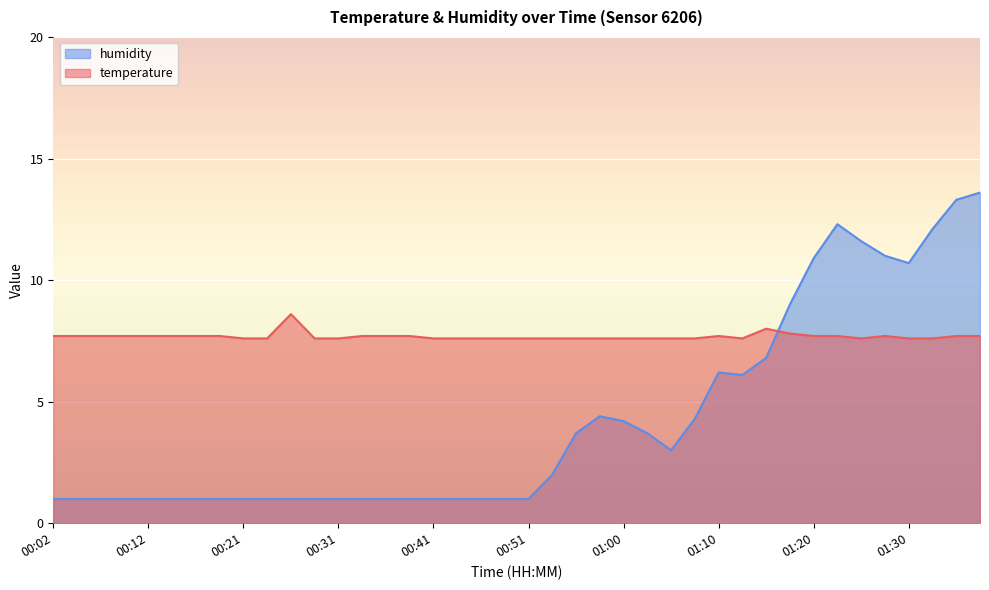

Read the temperature value at 01:37.

7.7